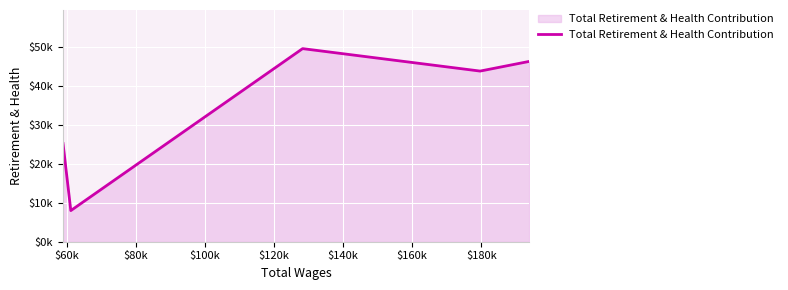

What is the difference between the maximum and minimum values?

41677